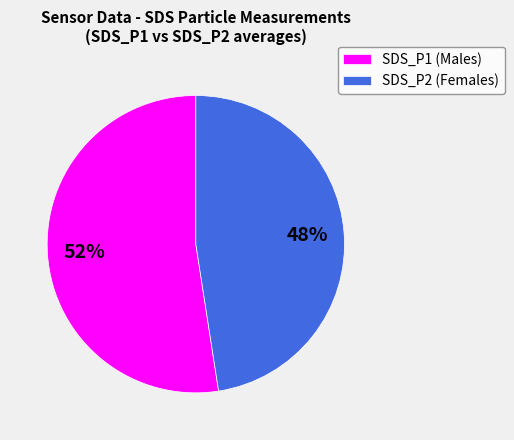

To the nearest percent, what percentage of the pie is SDS_P2 (Females)?

48%